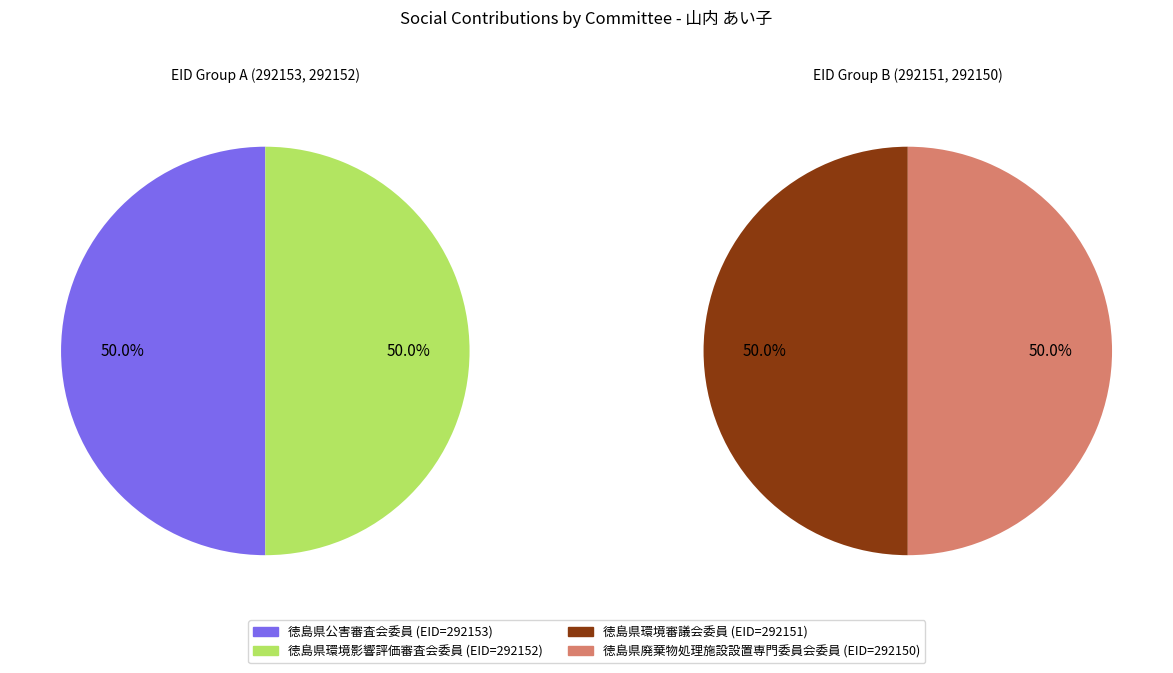

Which has a higher value, 徳島県環境審議会委員 or 徳島県廃棄物処理施設設置専門委員会委員?

徳島県廃棄物処理施設設置専門委員会委員